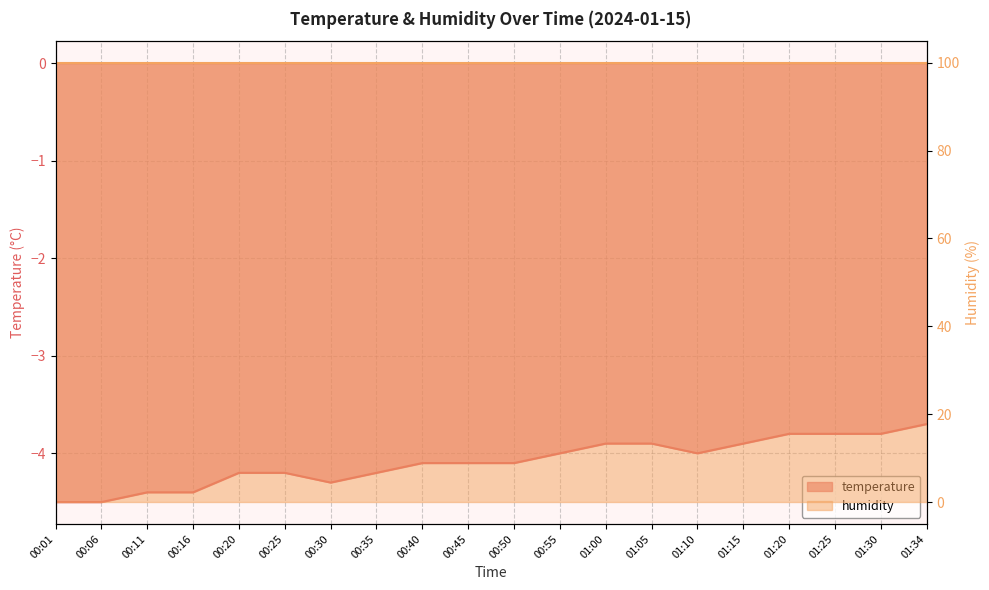

What is the value of the 3rd point from the left?

-4.4